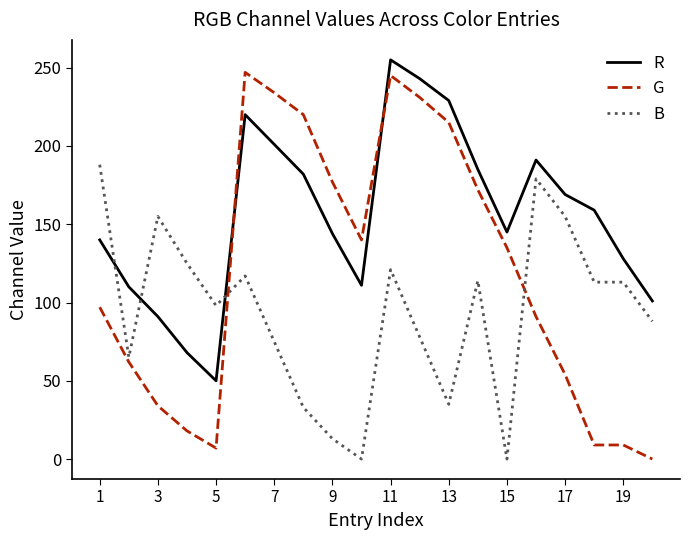

Which series has the largest total across all categories?

R